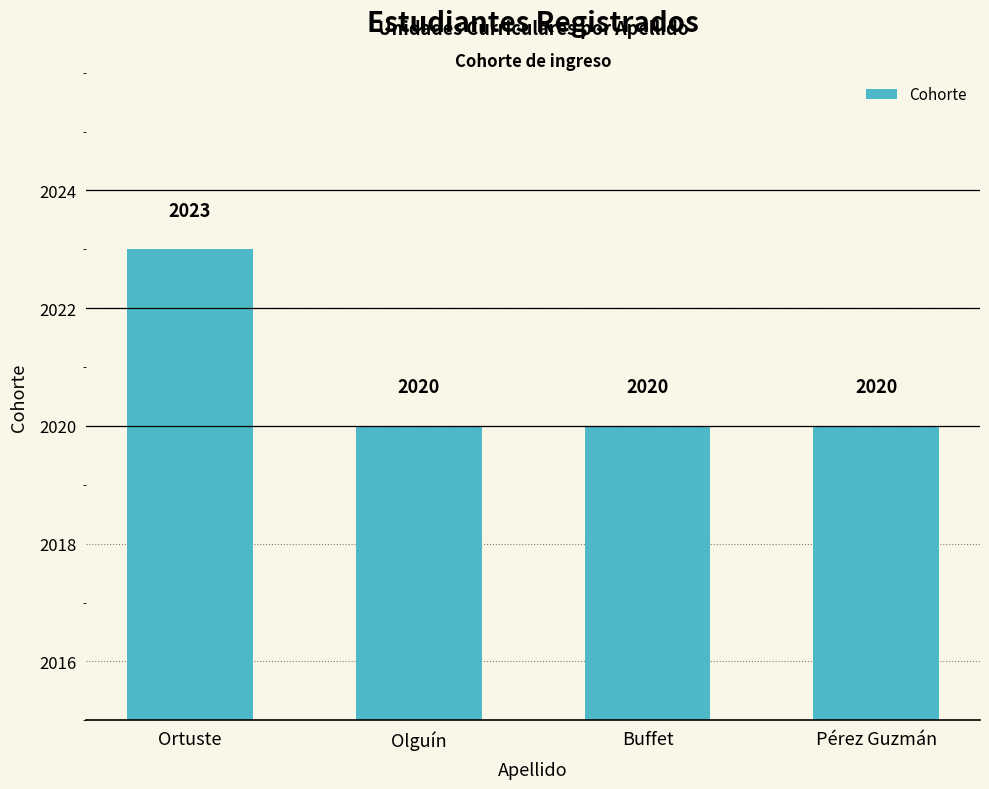

What is the greatest value displayed?

2023